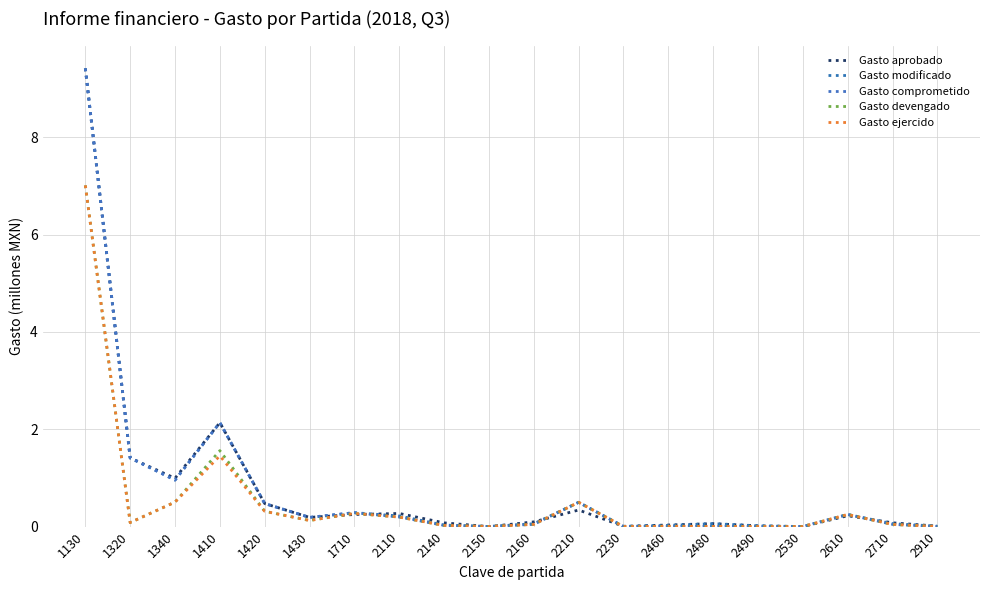

What is the average value of the Gasto comprometido series?

0.8